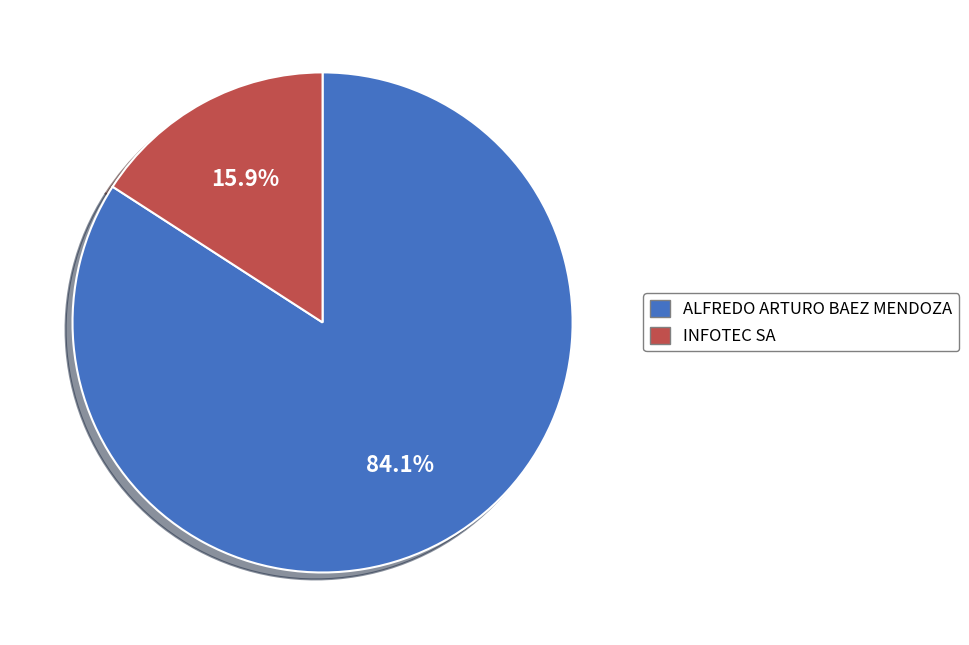

Which slice represents more than half of the pie?

ALFREDO ARTURO BAEZ MENDOZA